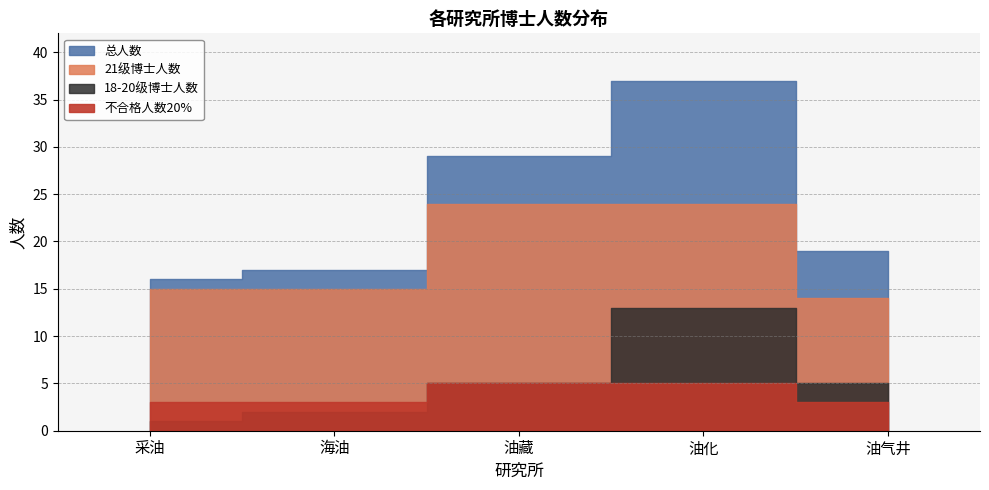

What are all the series names shown in the legend?

总人数, 18-20级博士人数, 21级博士人数, 不合格人数20%